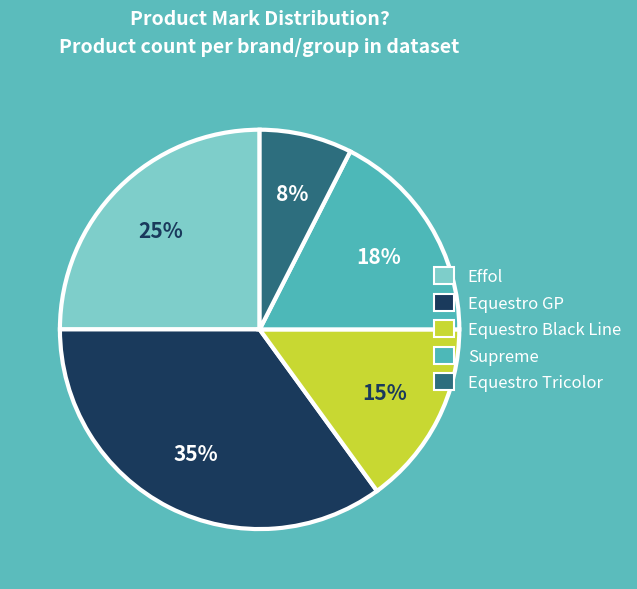

To the nearest percent, what is the difference between the largest and smallest slice percentages?

27%